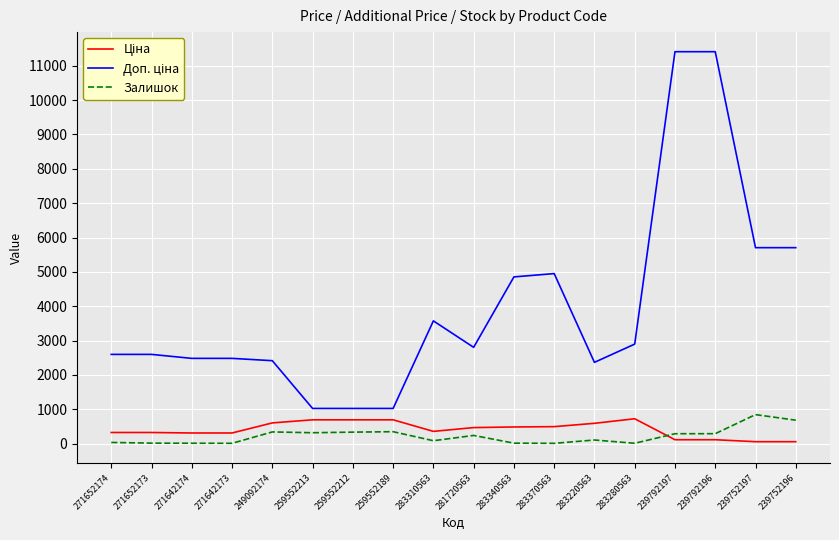

The value of Залишок at 239752197 is 845.0. True or false?

True